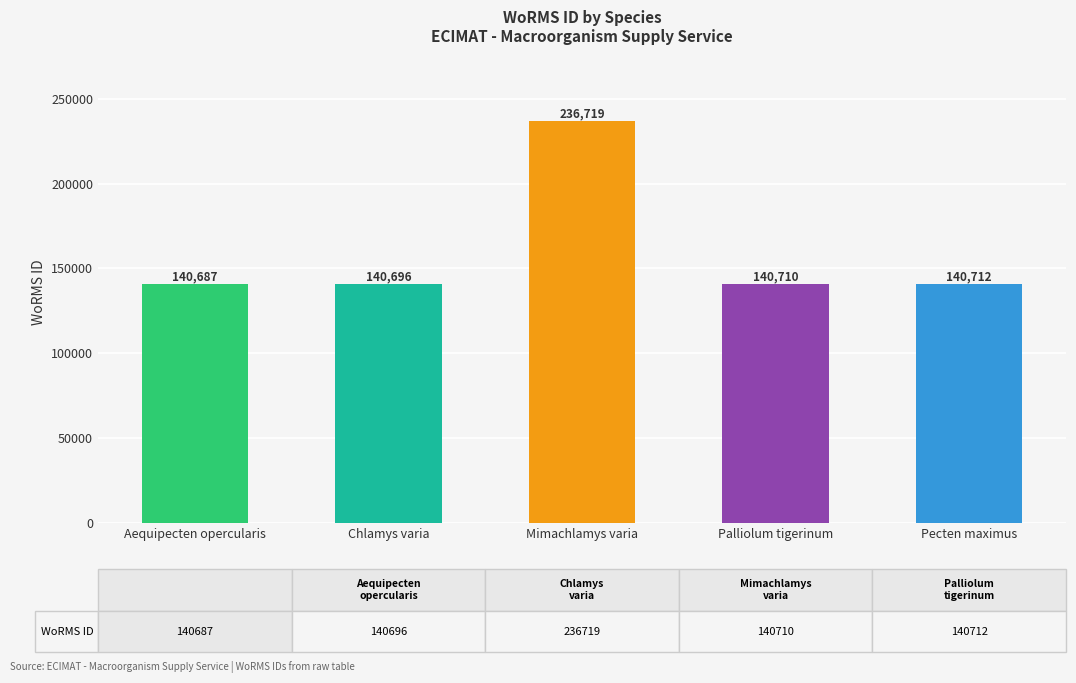

Reading left to right, list all the values displayed in this chart.

140687	140696	236719	140710	140712